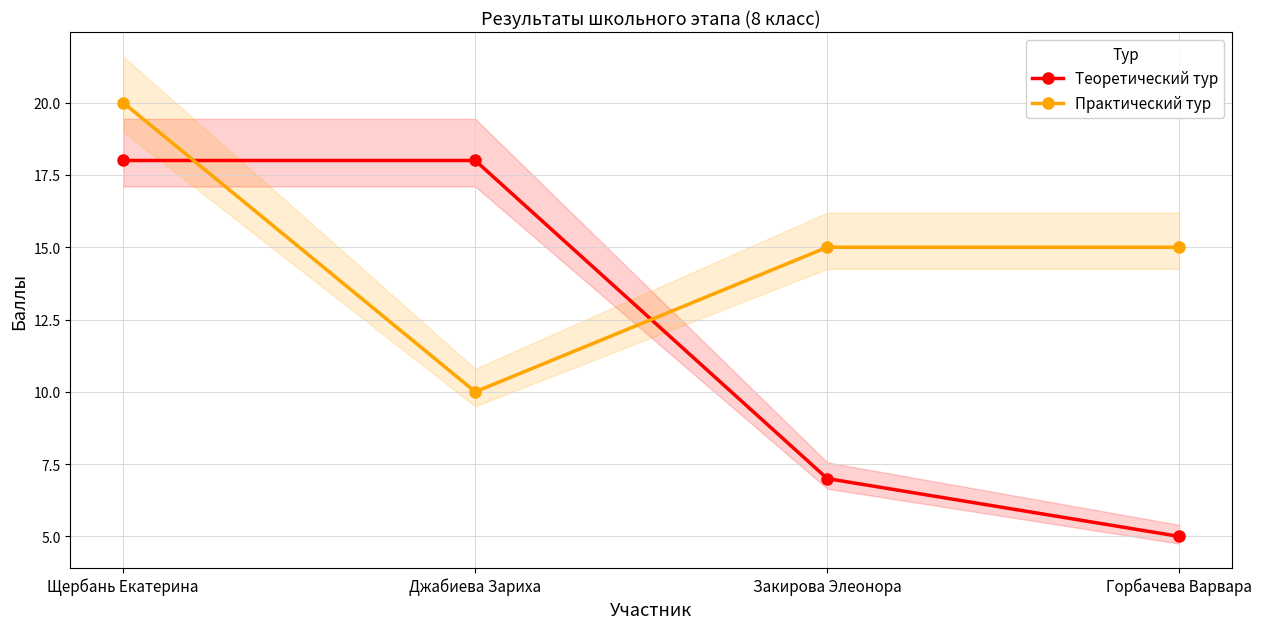

How many distinct data groups are displayed?

2